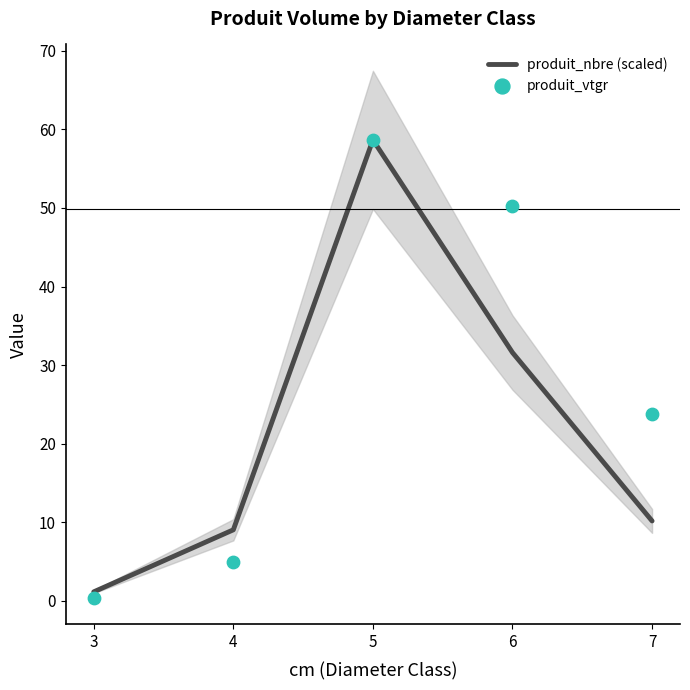

Which series reaches the minimum Y coordinate?

produit_vtgr